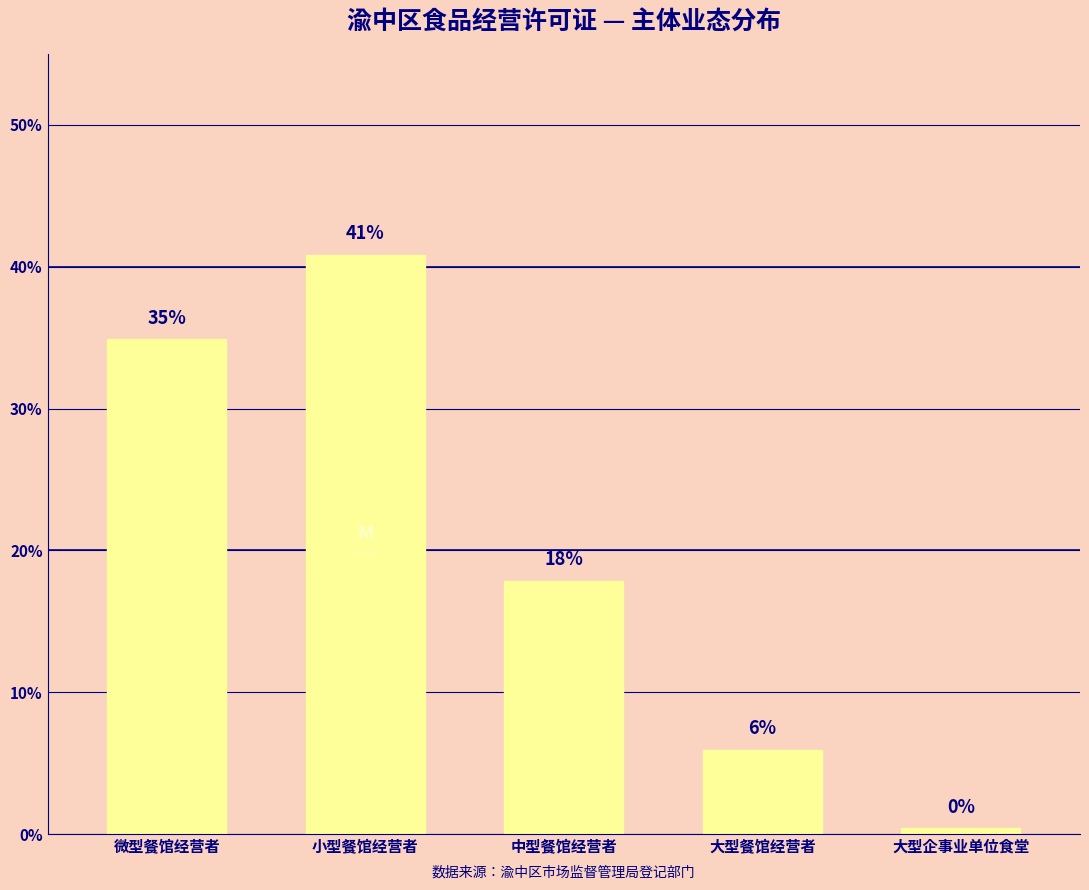

Between 微型餐馆经营者 and 大型企事业单位食堂, which is larger?

微型餐馆经营者